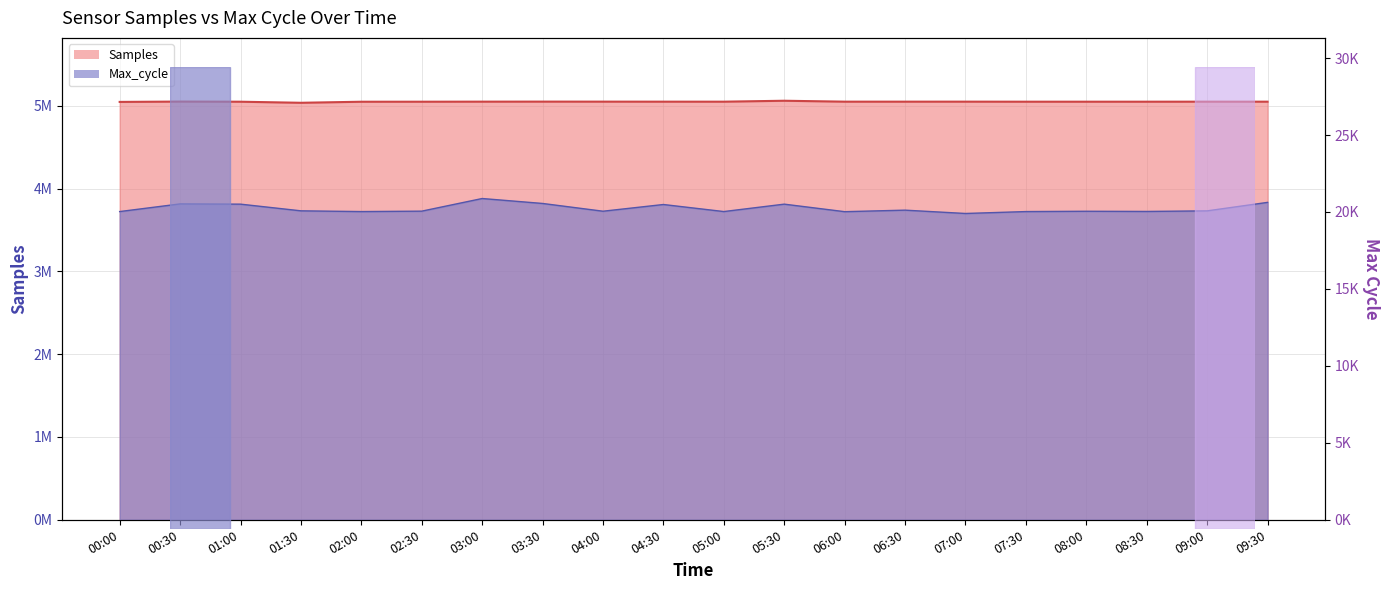

Between 05:30 and 01:30, which is larger?

05:30